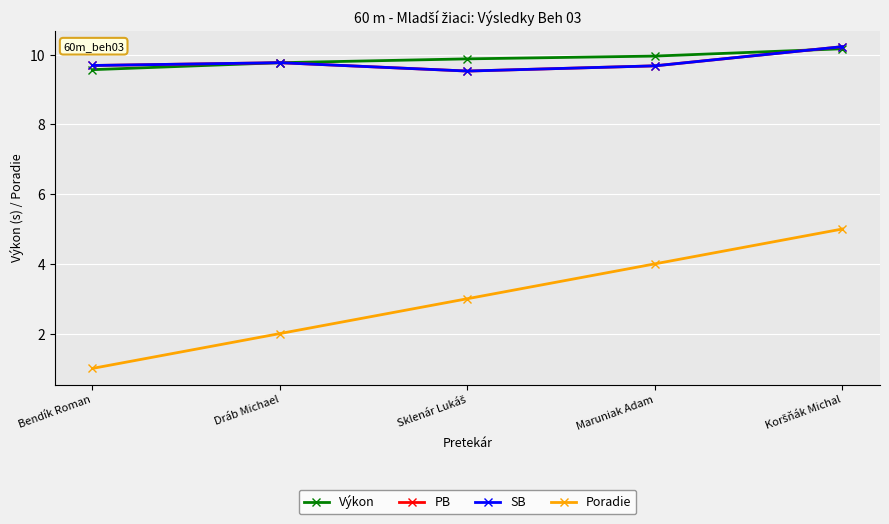

Which category has the lowest value in the PB series?

Sklenár Lukáš